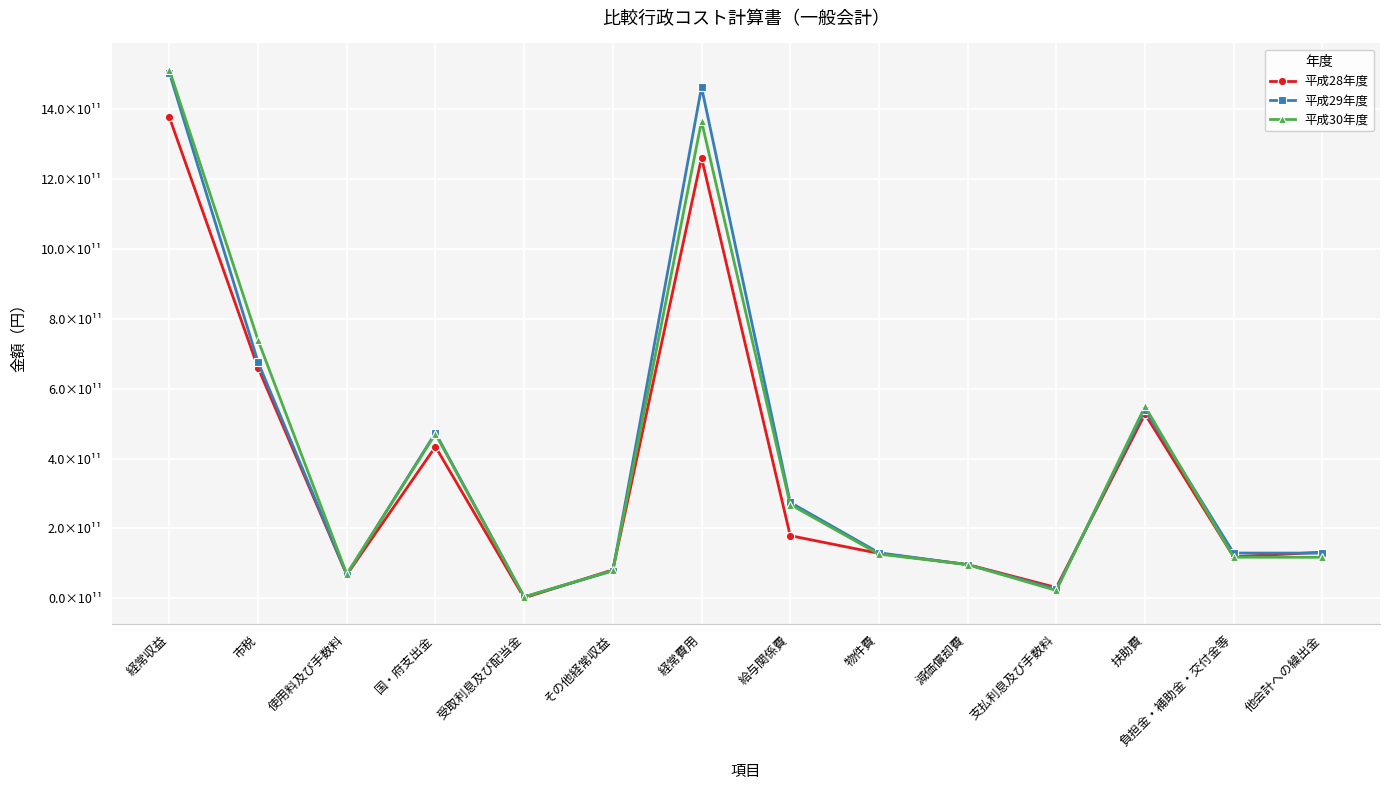

Which series has the largest total across all categories?

平成29年度